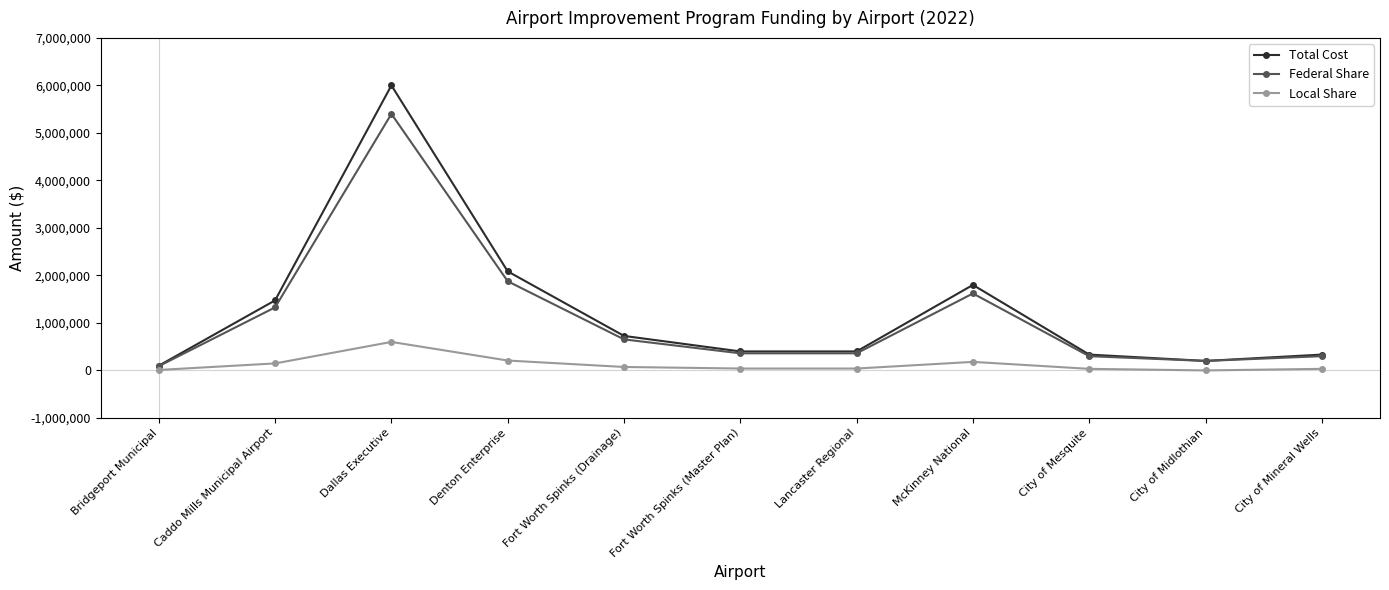

What is the value of the Local Share point at the 1st from the left?

10000.0